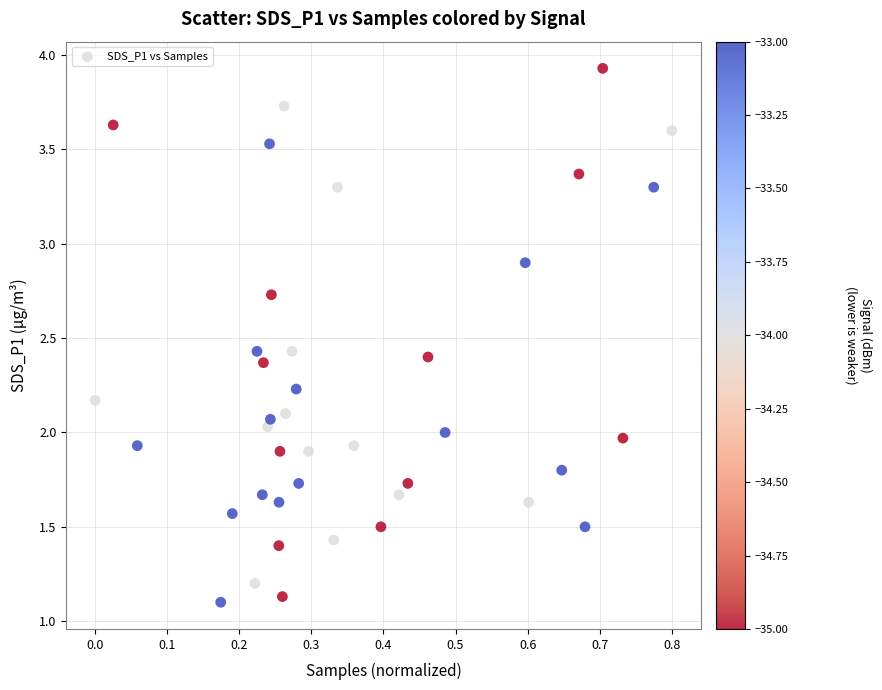

What is the range of Y values (max minus min)?

2.8